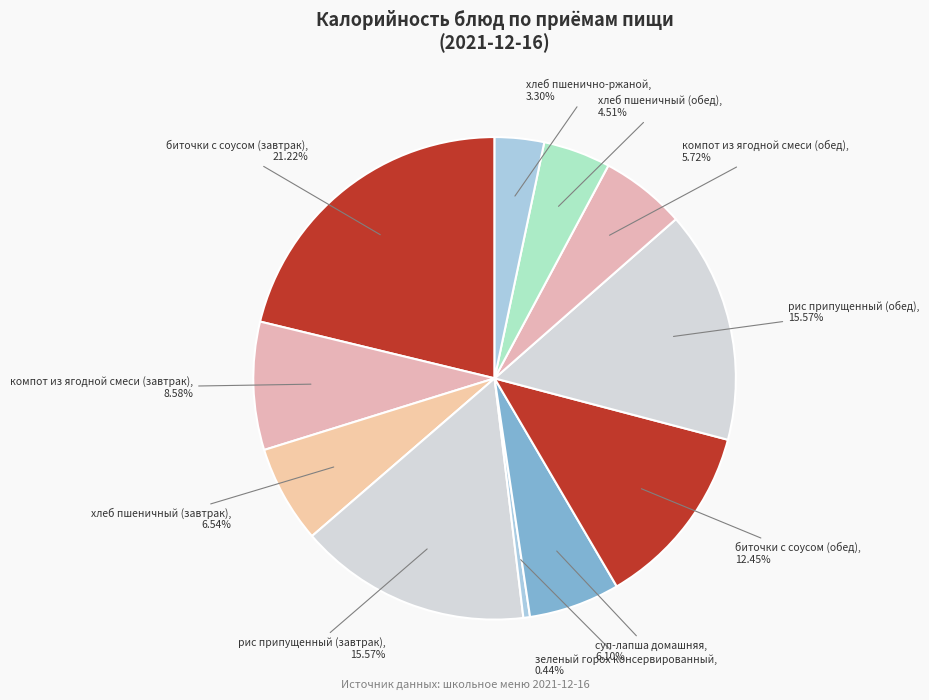

Count the number of slices in the pie.

11